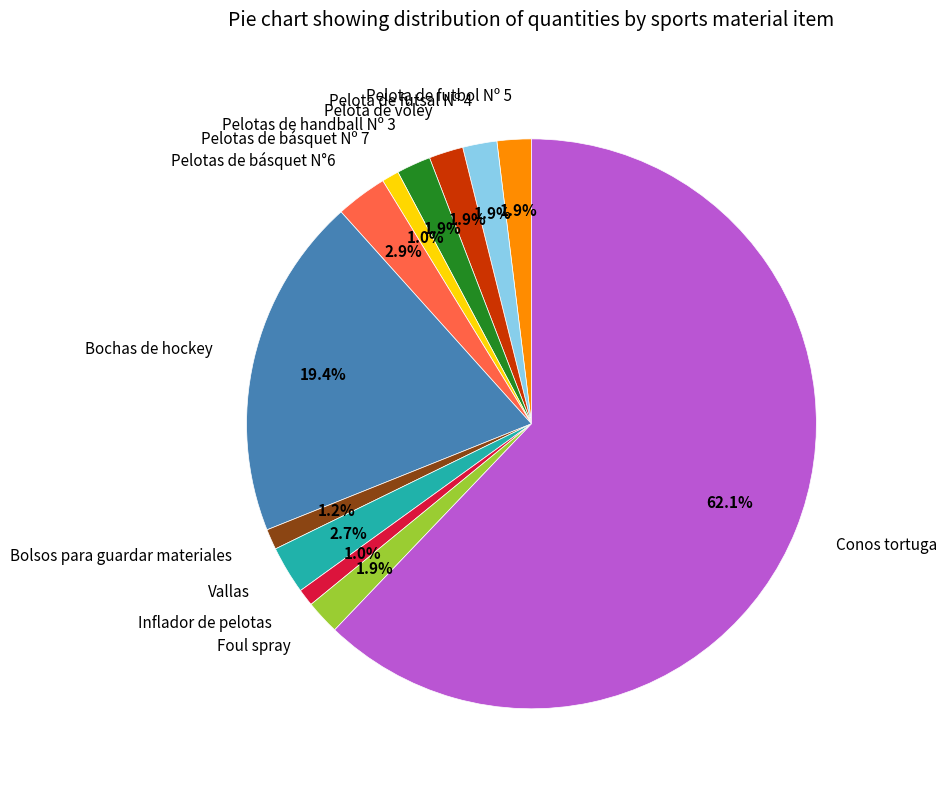

Is there any slice that represents more than half of the pie?

Yes